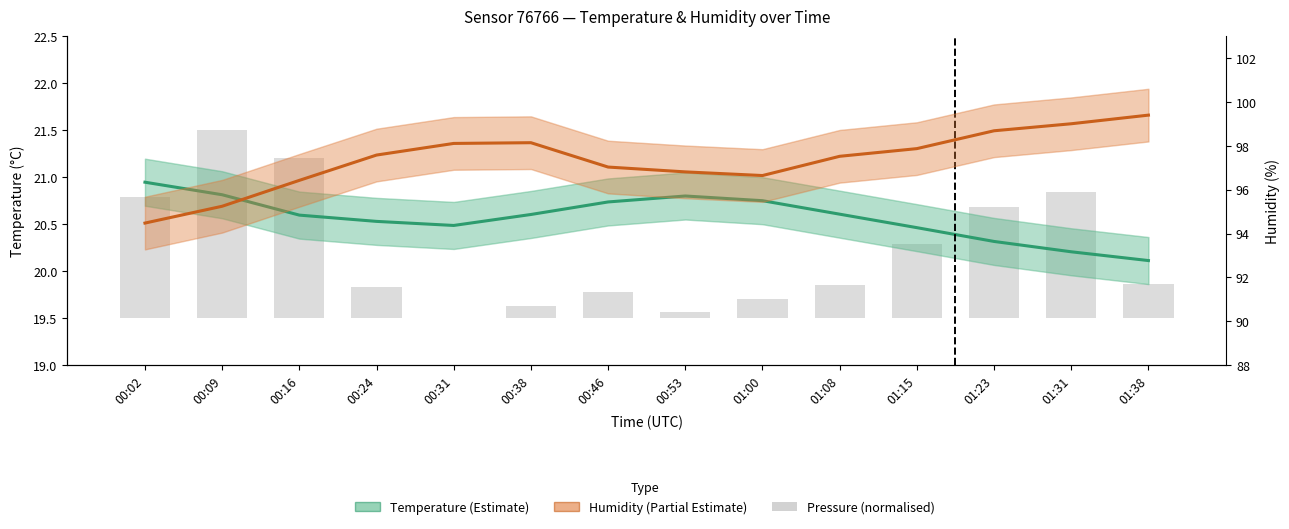

How many values in the Humidity (%) series are below 97?

5